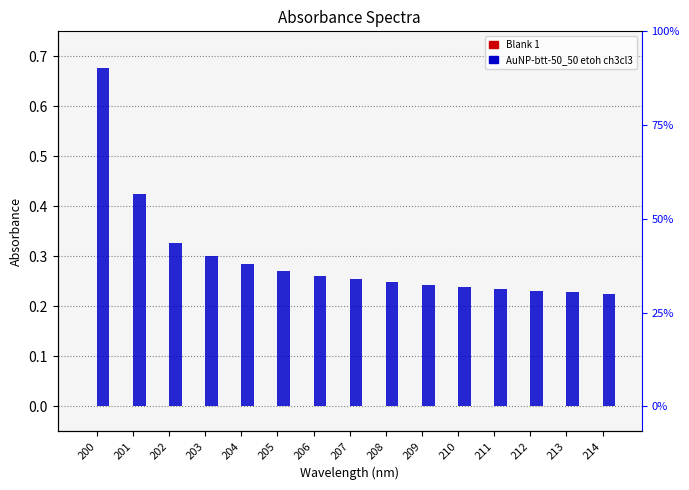

Which has a higher value, 205 or 208?

205